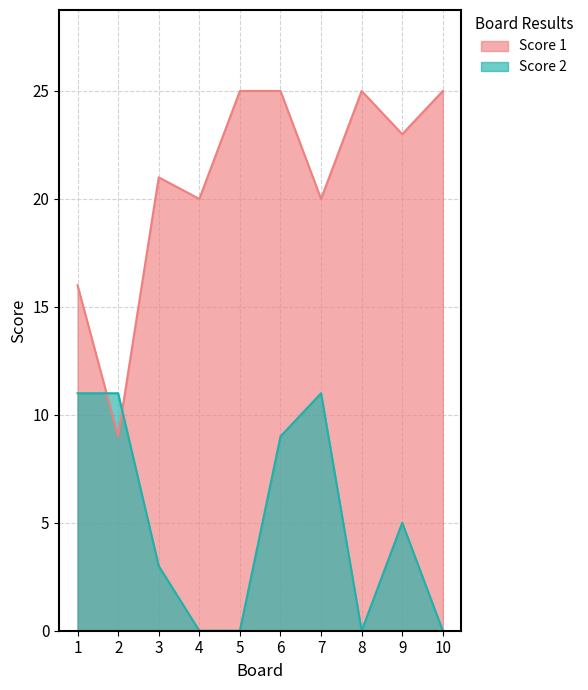

Which series has the largest range (max minus min)?

Score 1